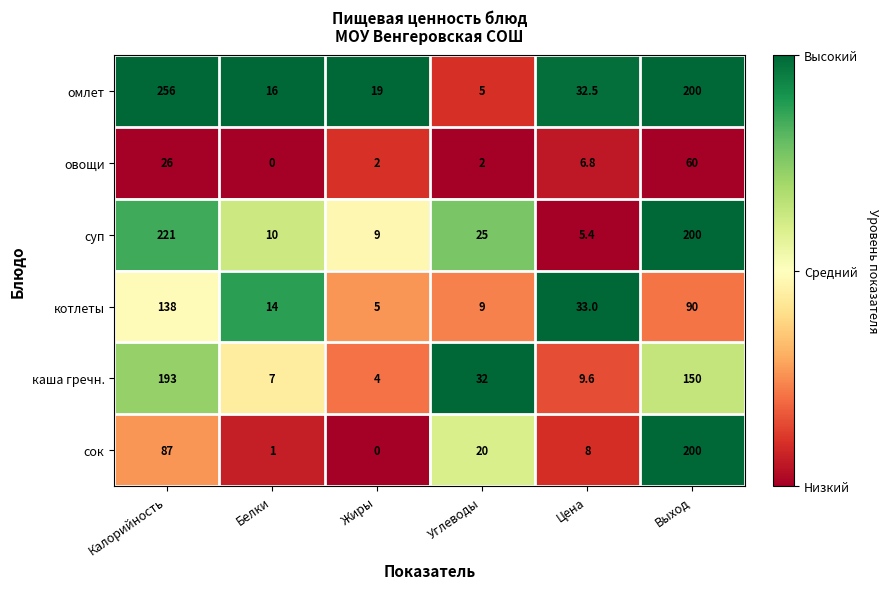

What is the minimum value for суп?

5.4